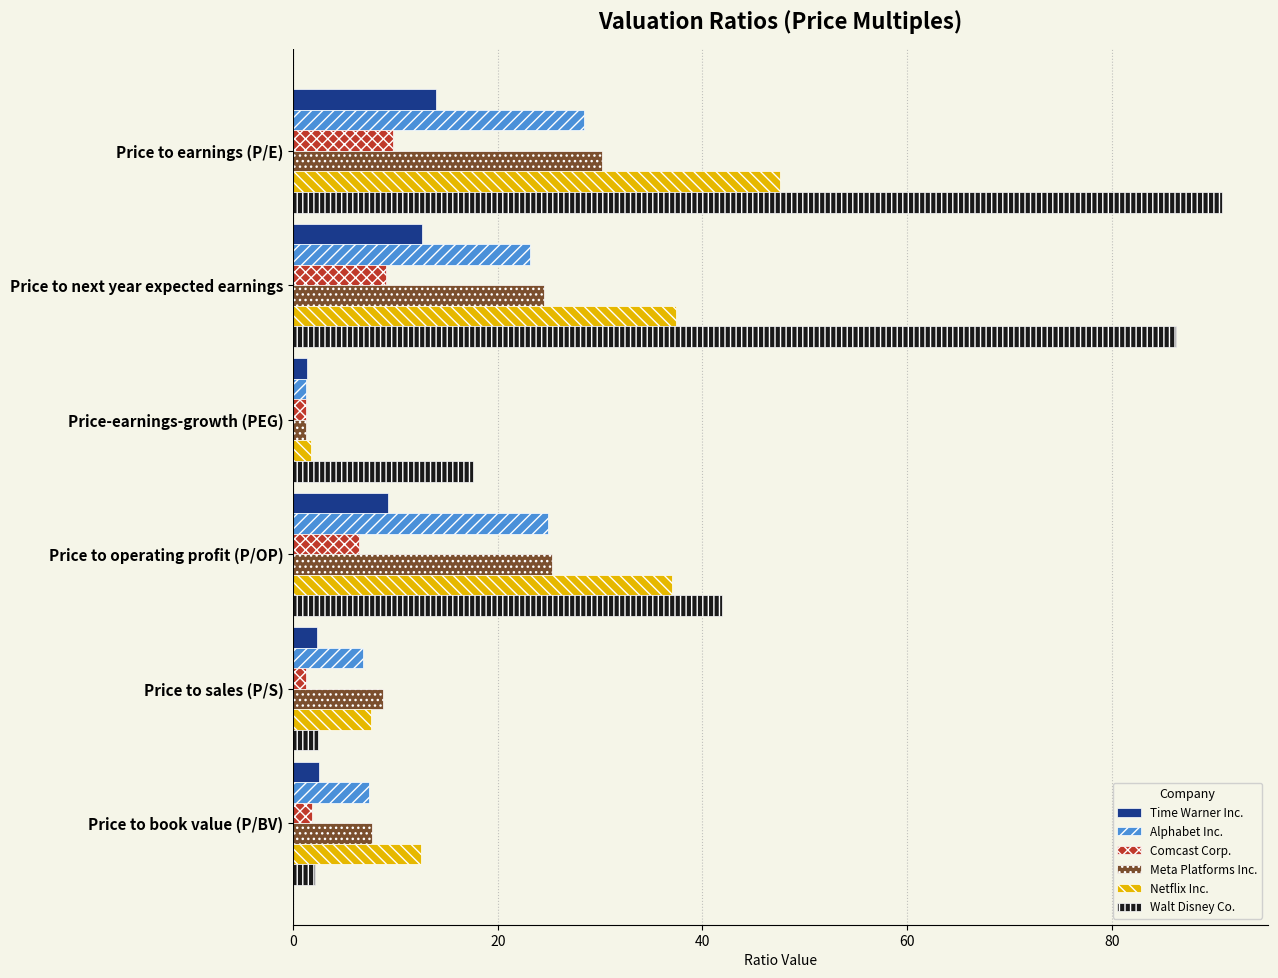

Read the Alphabet Inc. value at Price to operating profit (P/OP).

24.9